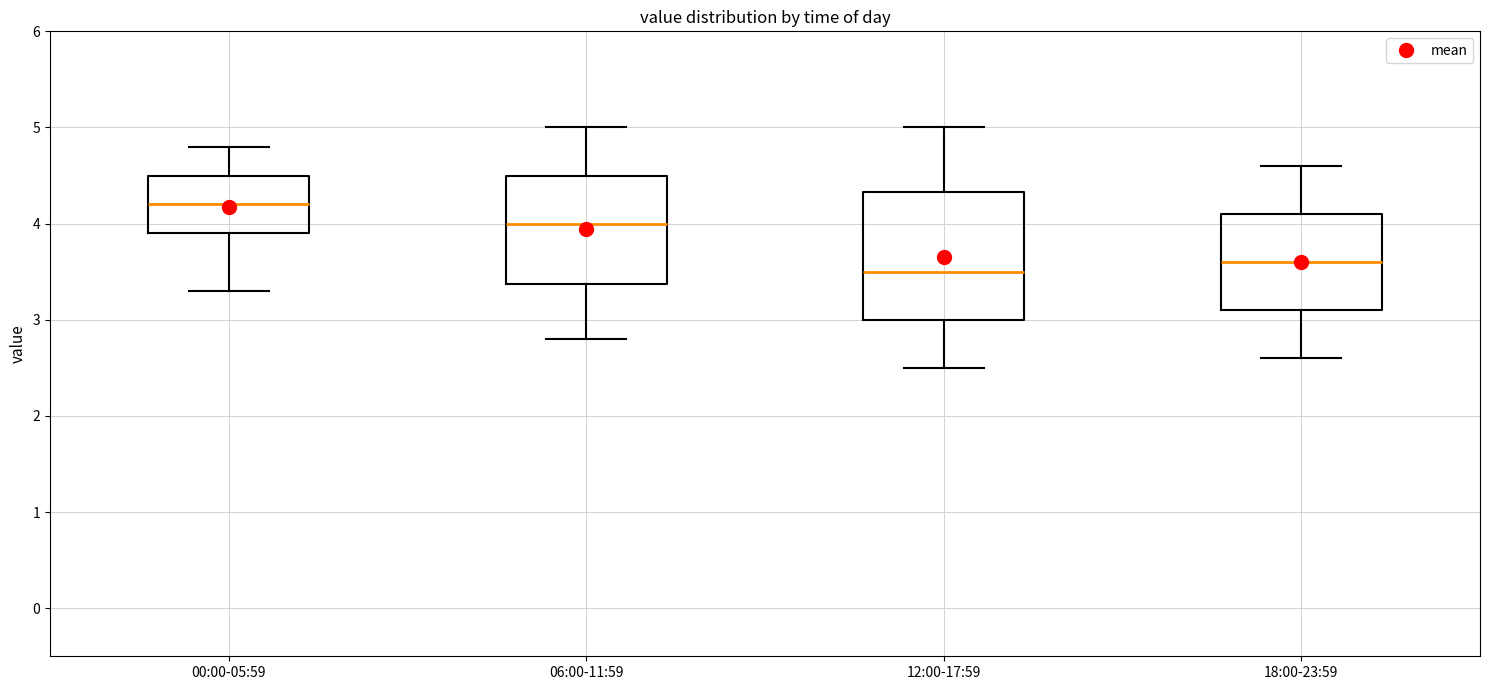

Which box is the tallest, from its lower edge to its upper edge?

12:00-17:59